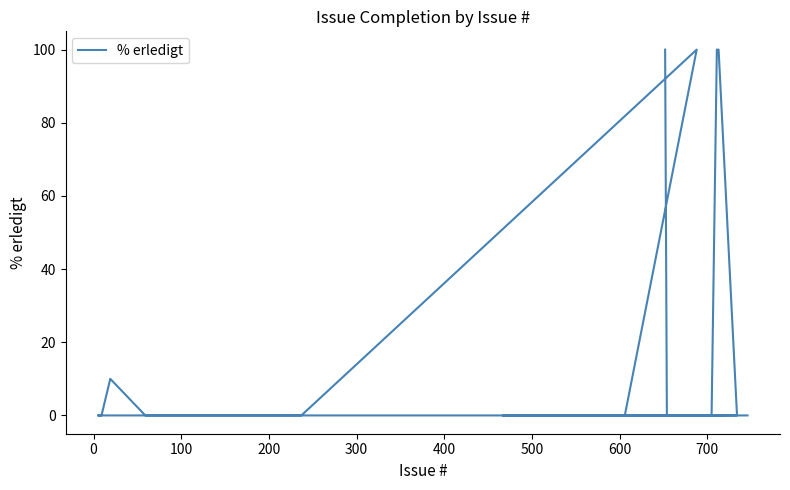

What is the sum of all values?

410